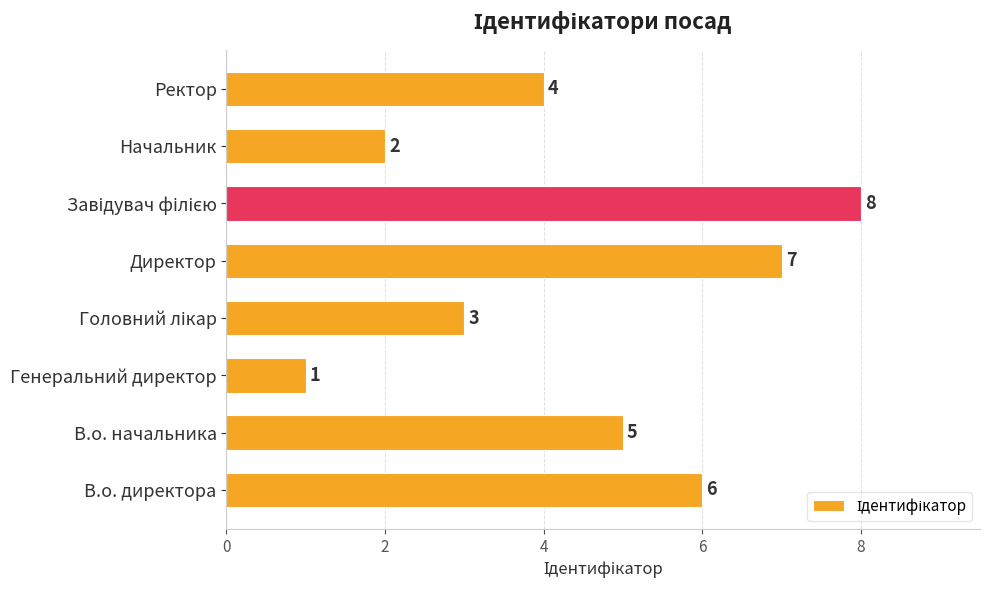

How many values are below 5?

4